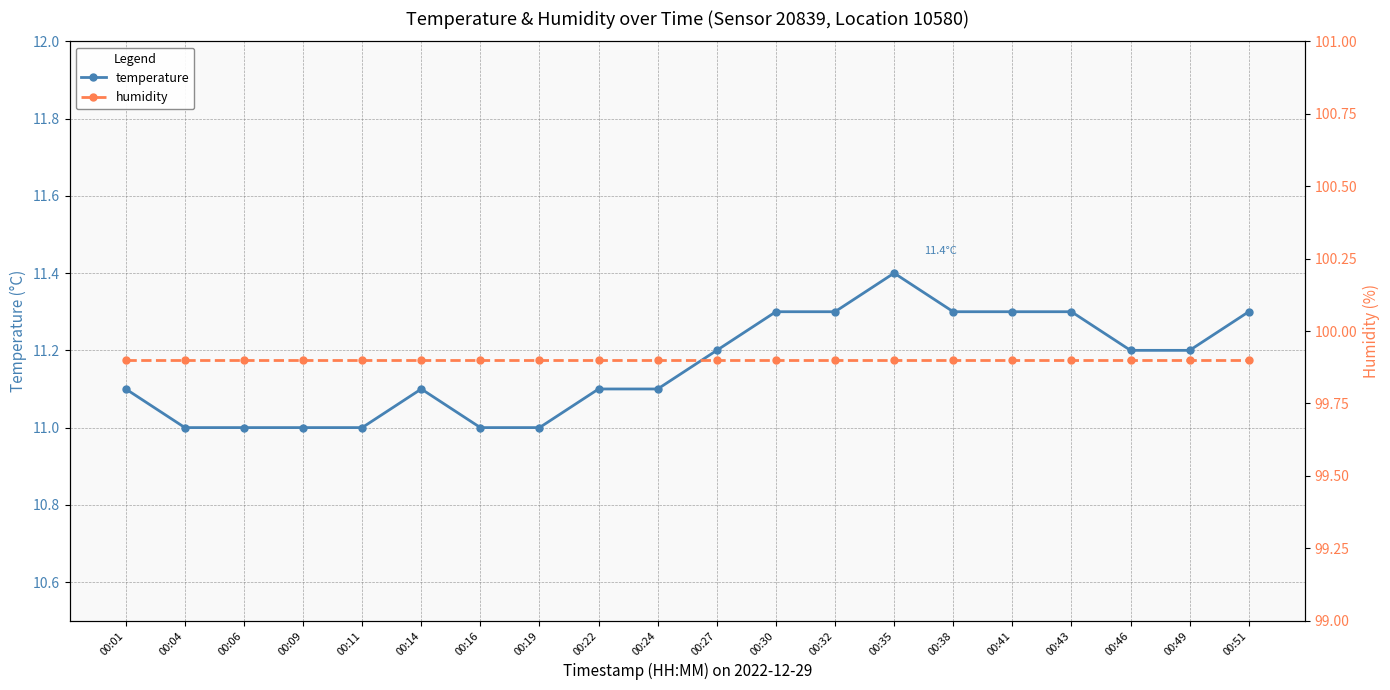

True or false: humidity and temperature cross at least once.

False